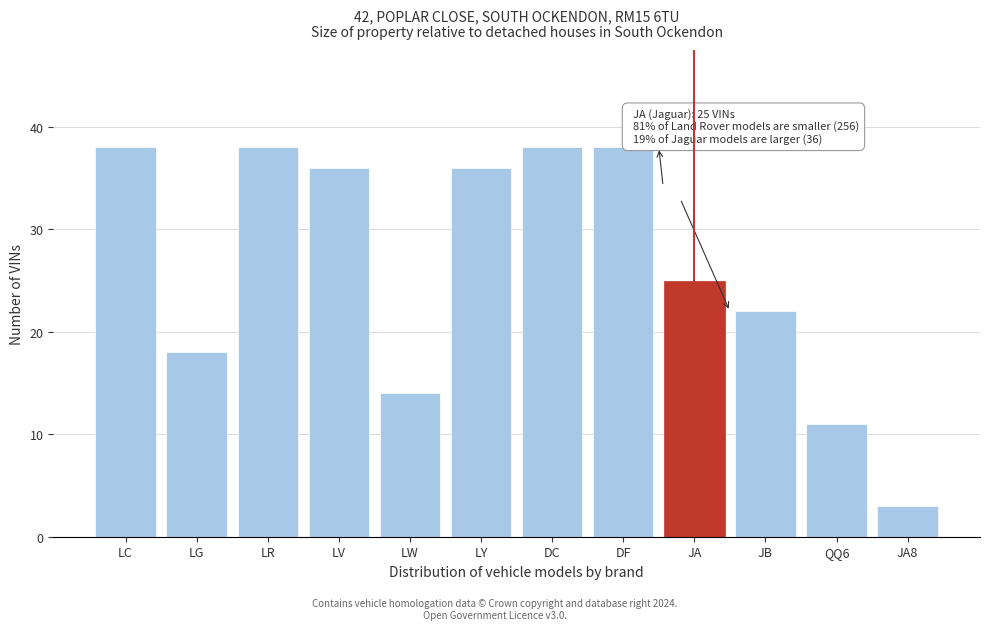

Reading left to right, extract all data points from this chart.

LC=38	LG=18	LR=38	LV=36	LW=14	LY=36	DC=38	DF=38	JA=25	JB=22	QQ6=11	JA8=3